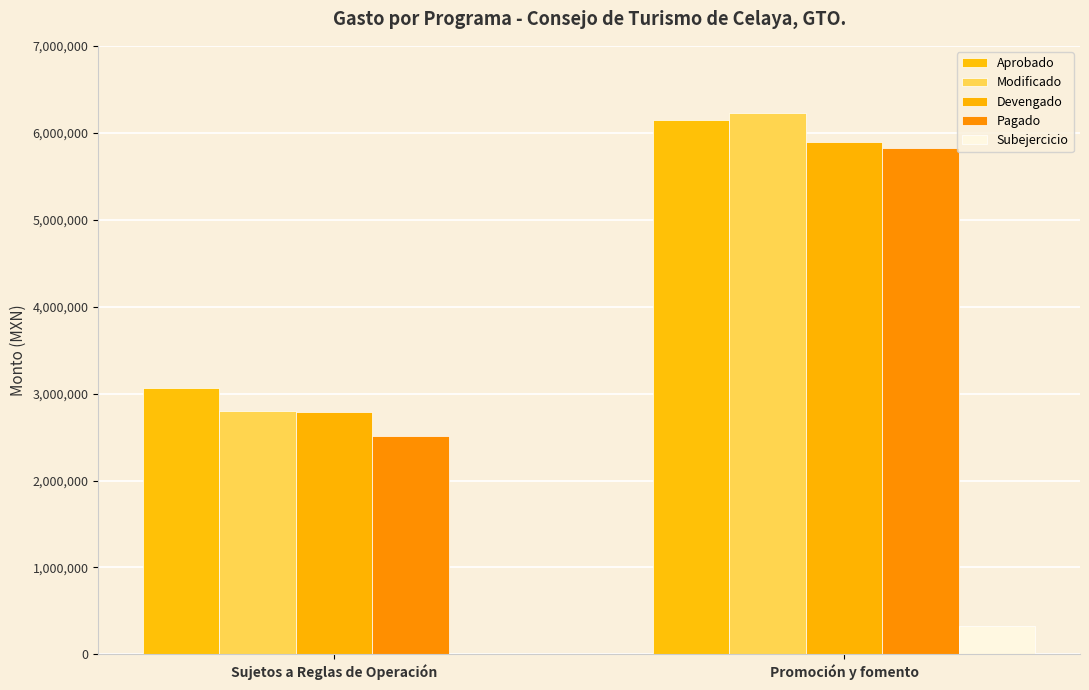

Does the chart contain stacked bars?

No